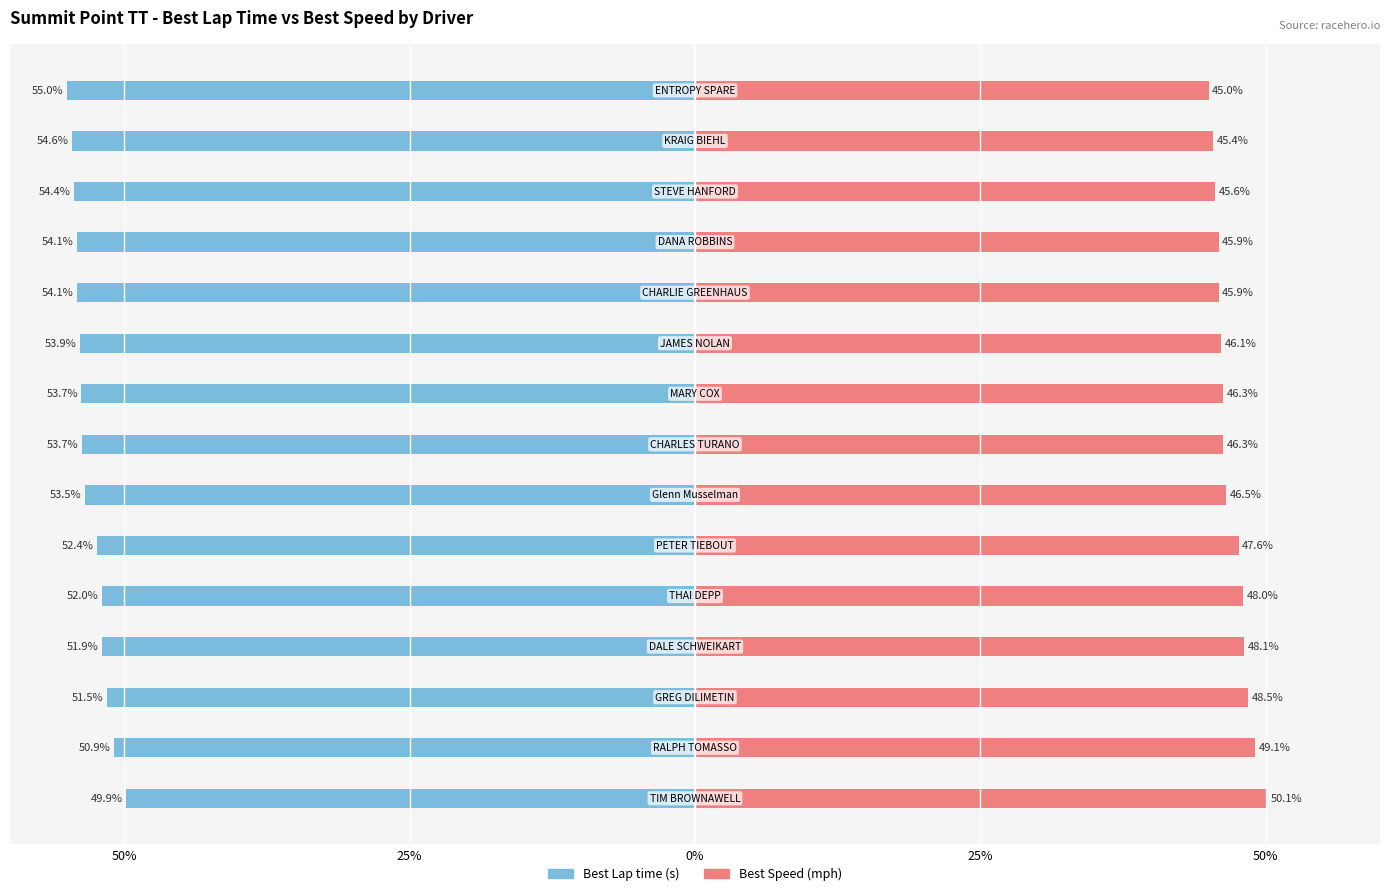

What is the sum of all Best Lap time values?

-795.7